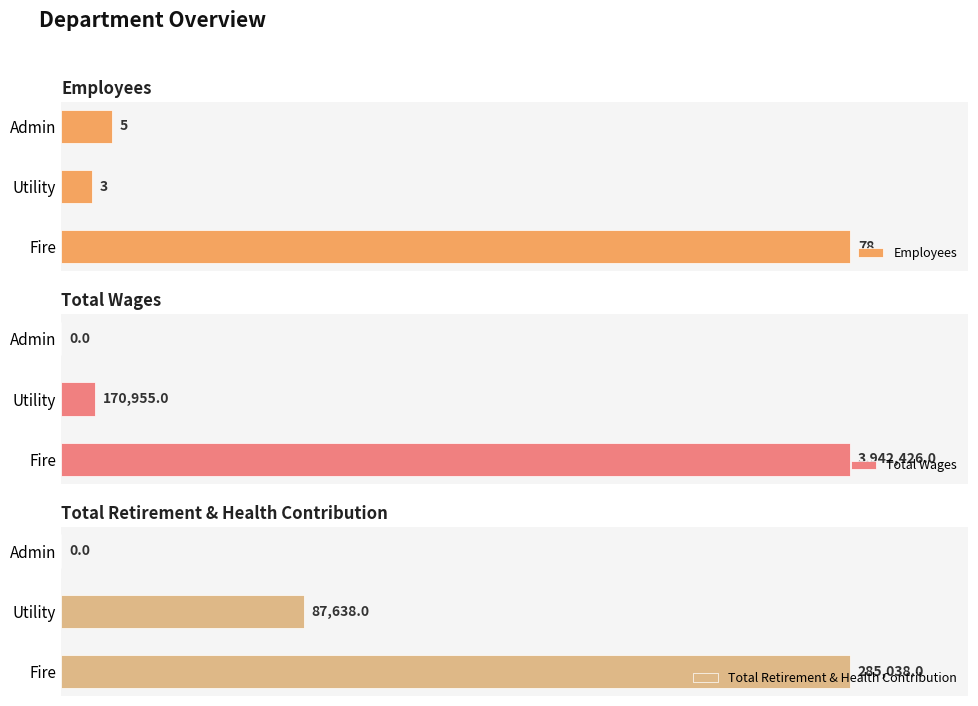

How many data points does each series have?

3